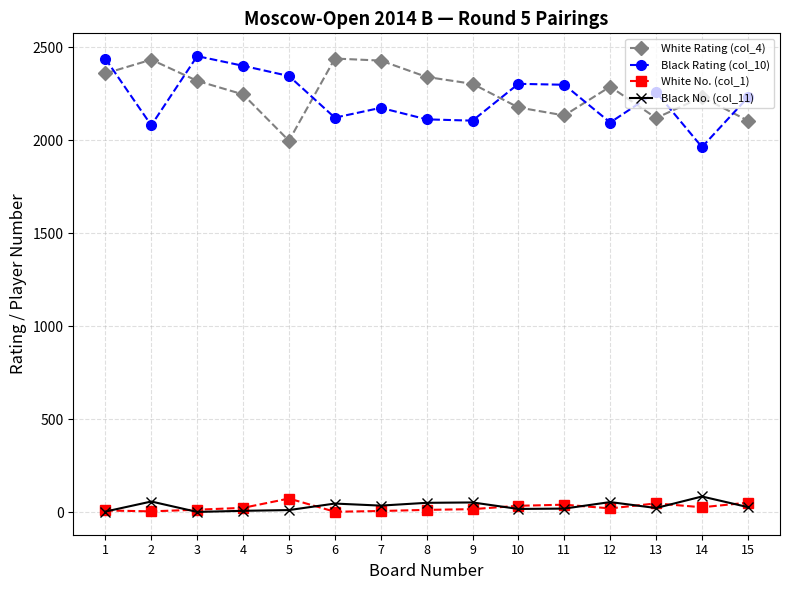

True or false: Black No. (col_11) and Black Rating (col_10) cross at least once.

False